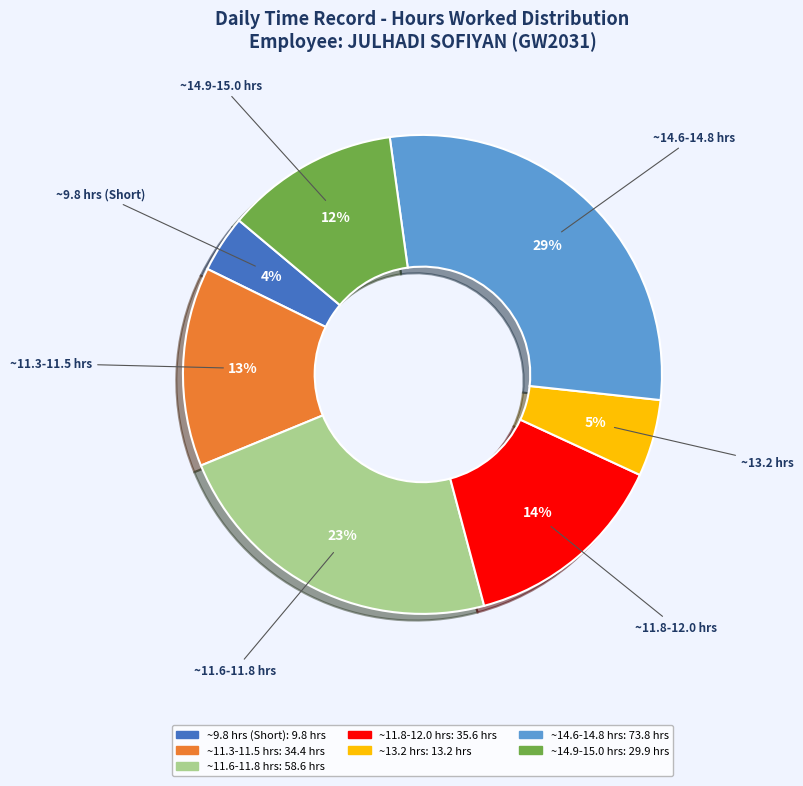

Is there a majority slice in this chart?

No